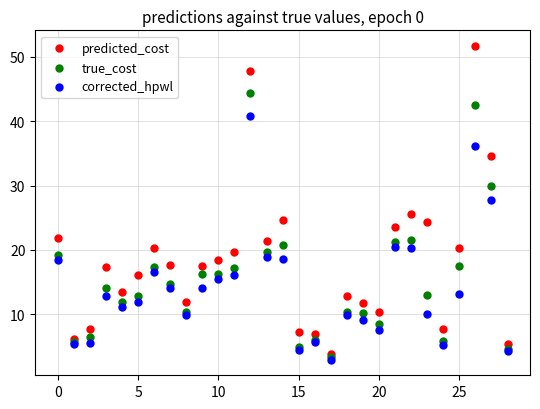

What are all the series names shown in the legend?

predicted_cost, true_cost, corrected_hpwl